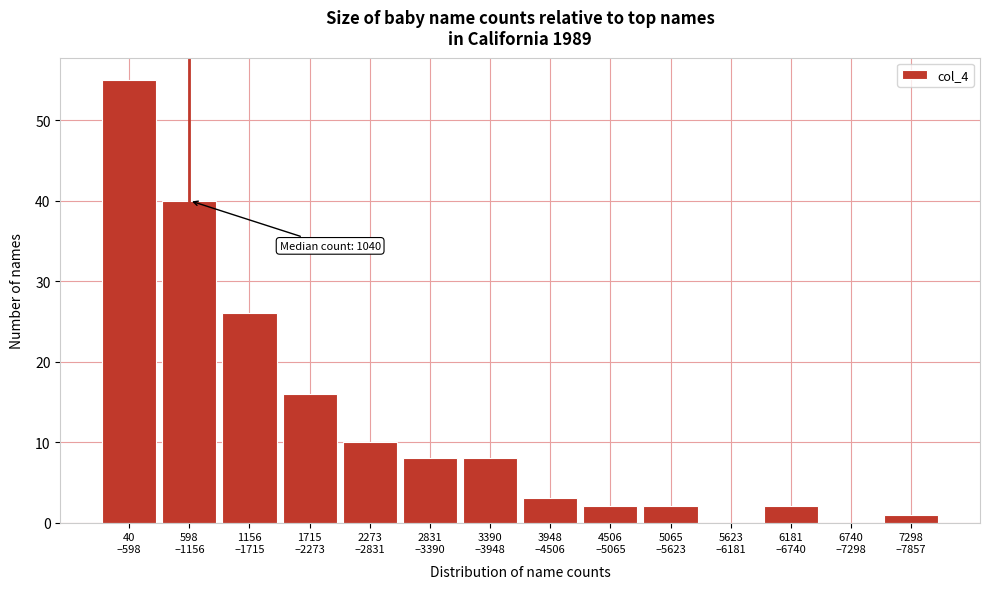

What is the sum of all values?

173